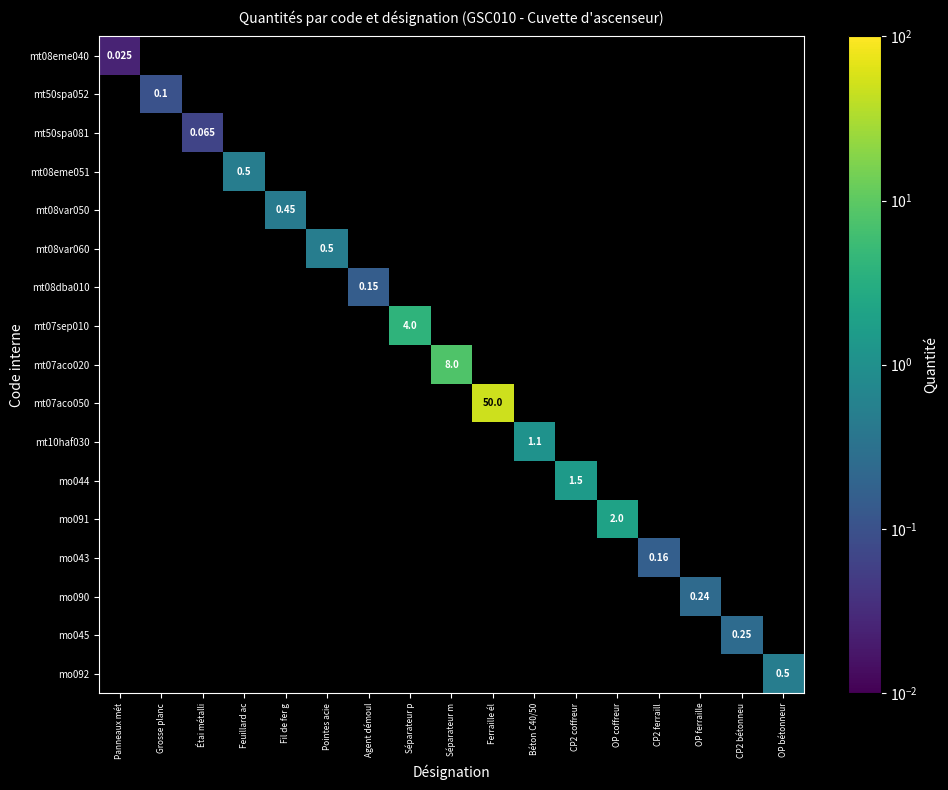

Is the value of mt08eme051 at Béton C40/50 greater than the value of mo090 at OP bétonneur?

No